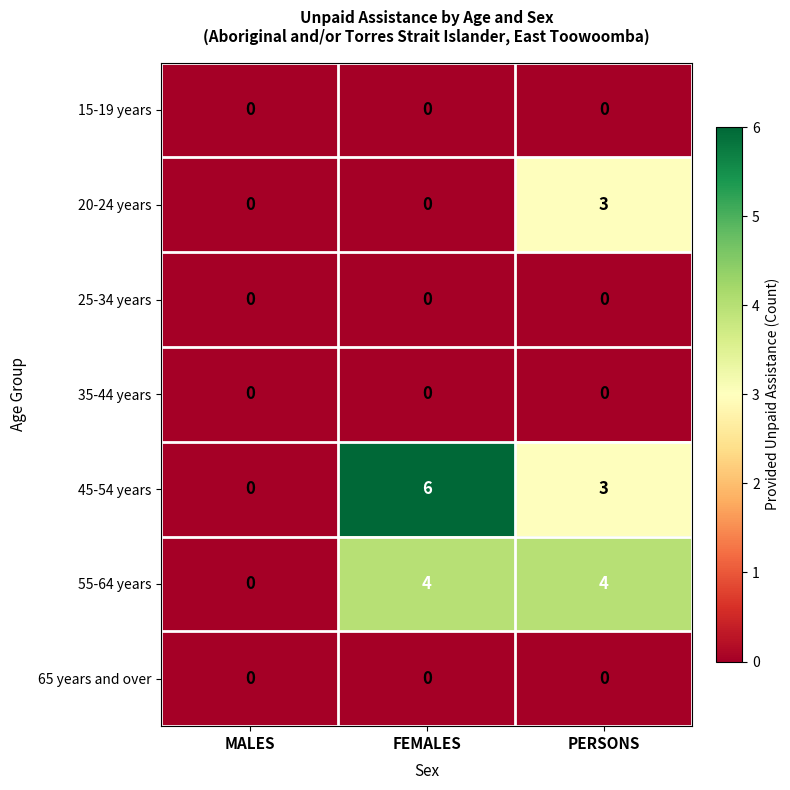

Is it true that 65 years and over equals 0 at MALES?

True